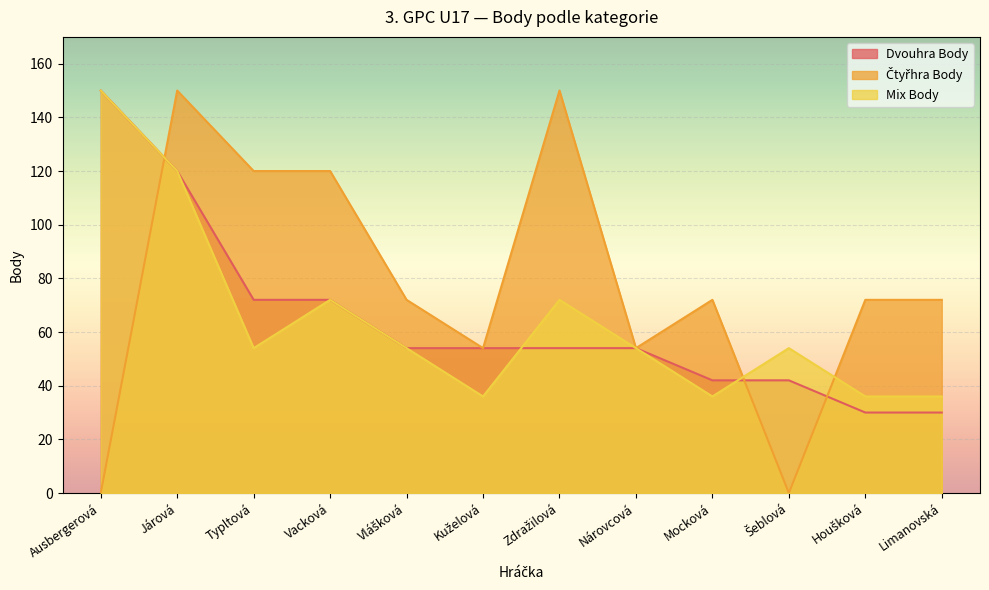

How many lines are shown in the chart?

3